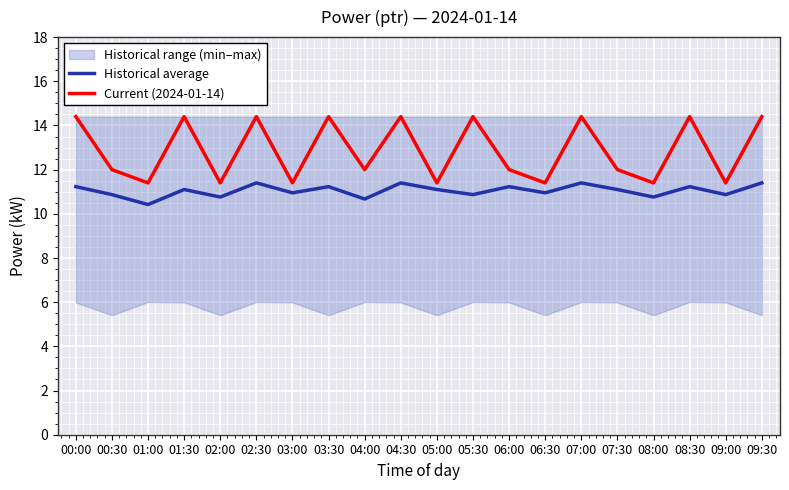

What is the value of the Current (2024-01-14) point at the 14th from the left?

11.4